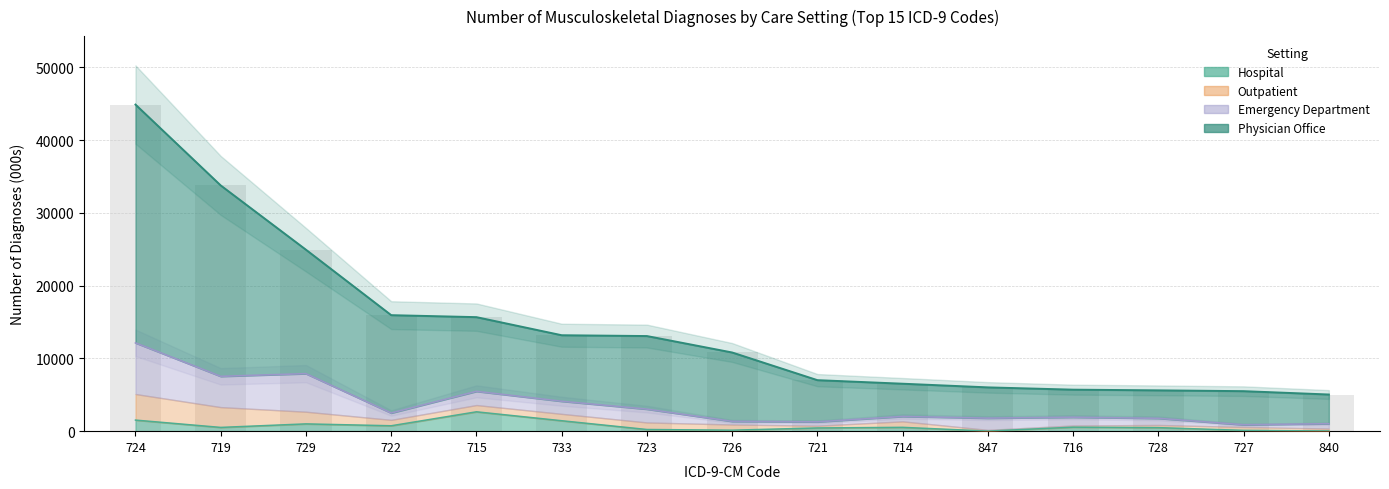

What is the label of the 12th bar from the right?

722